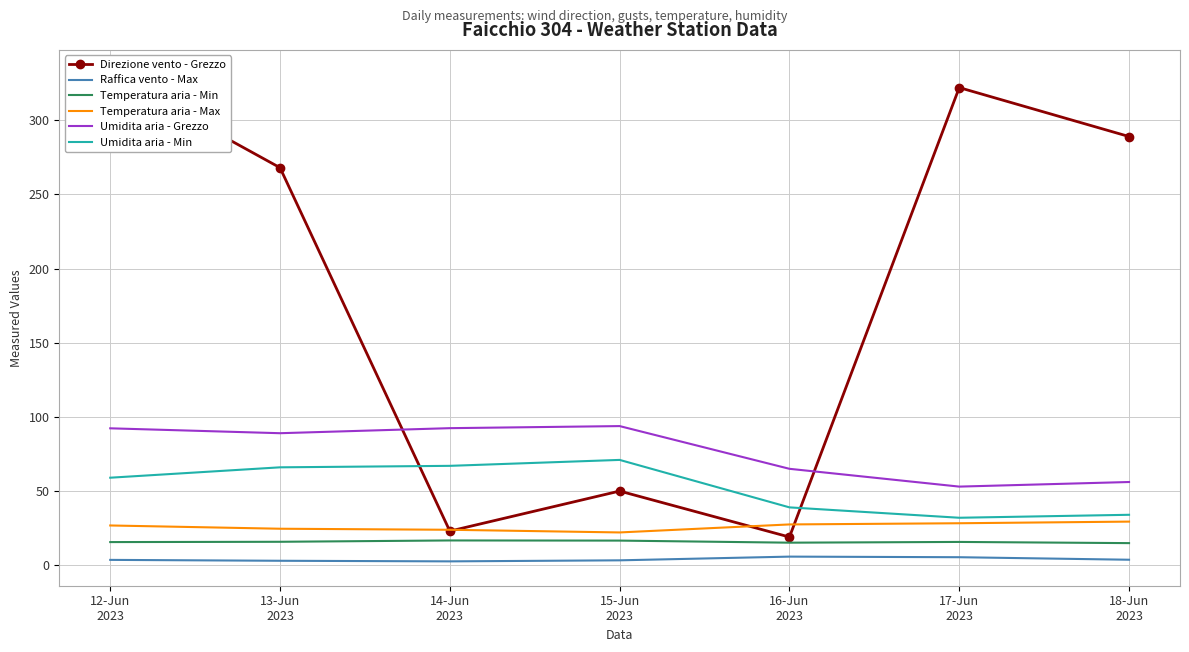

Rank the categories by Temperatura aria - Max value from lowest to highest.

15-Jun
2023, 14-Jun
2023, 13-Jun
2023, 12-Jun
2023, 16-Jun
2023, 17-Jun
2023, 18-Jun
2023